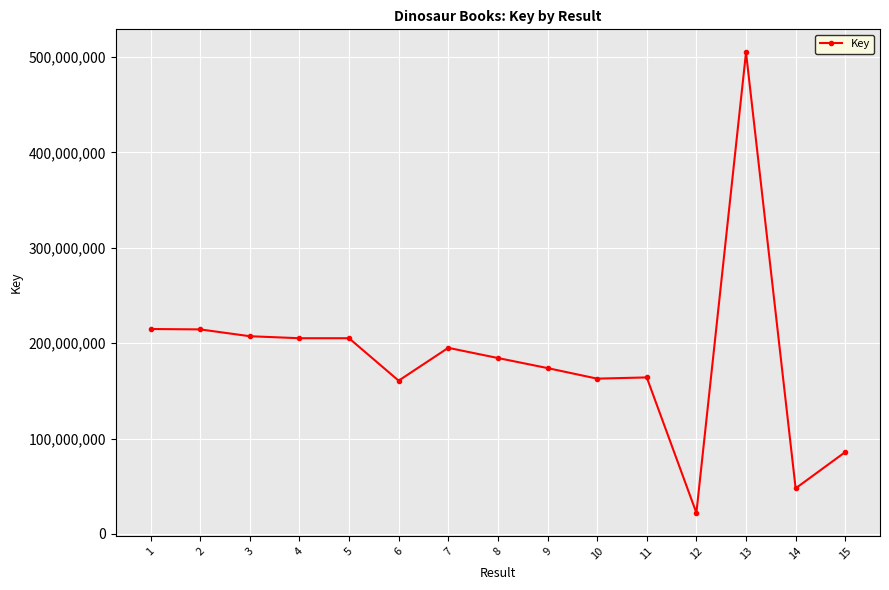

What is the ratio of the value at 3 to the value at 6?

1.3